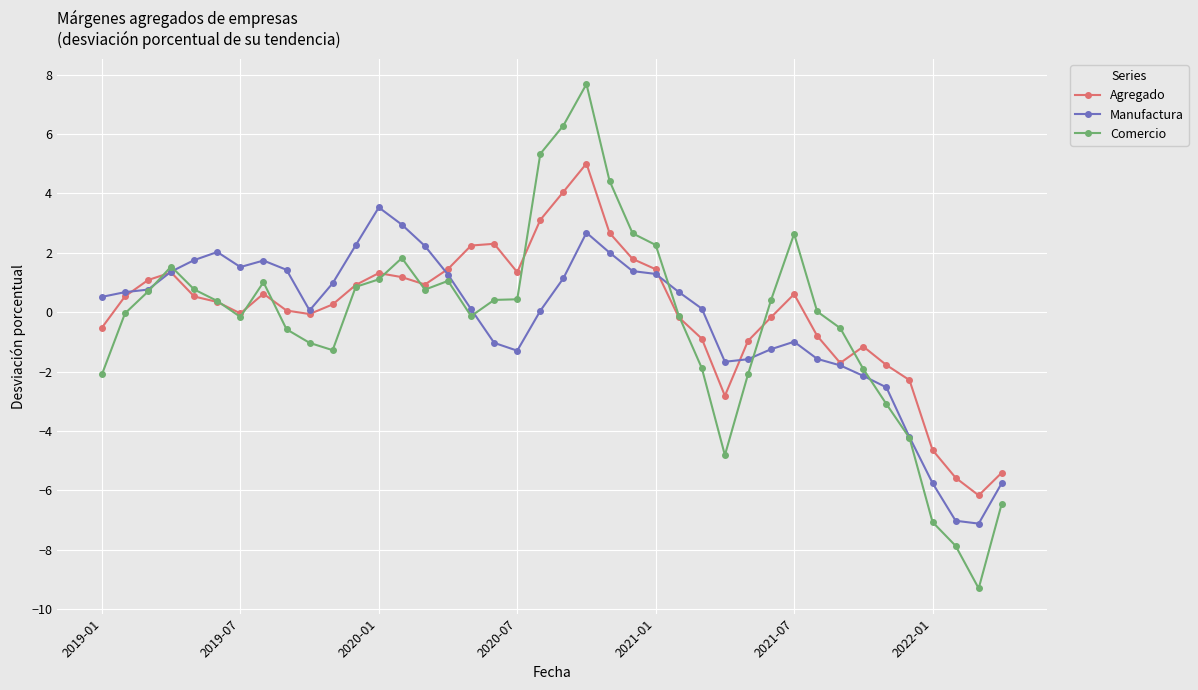

Which series has the largest range (max minus min)?

Comercio